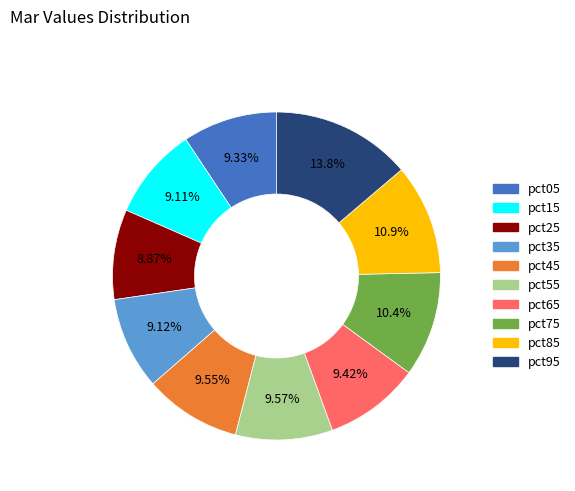

True or false: pct05 accounts for 9% of the total.

True